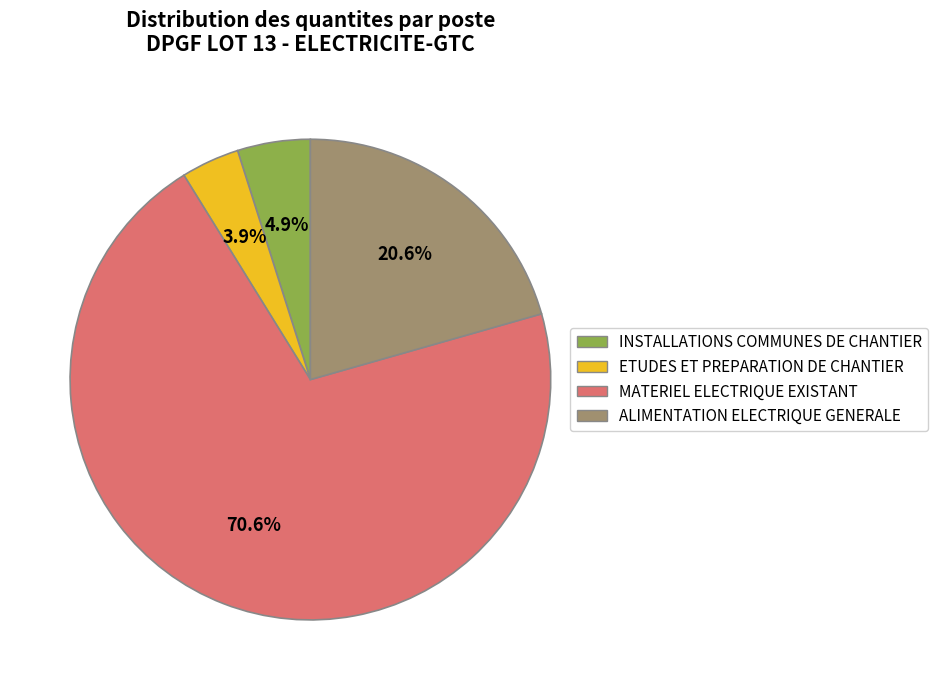

Rank the categories by value from lowest to highest.

ETUDES ET PREPARATION DE CHANTIER, INSTALLATIONS COMMUNES DE CHANTIER, ALIMENTATION ELECTRIQUE GENERALE, MATERIEL ELECTRIQUE EXISTANT